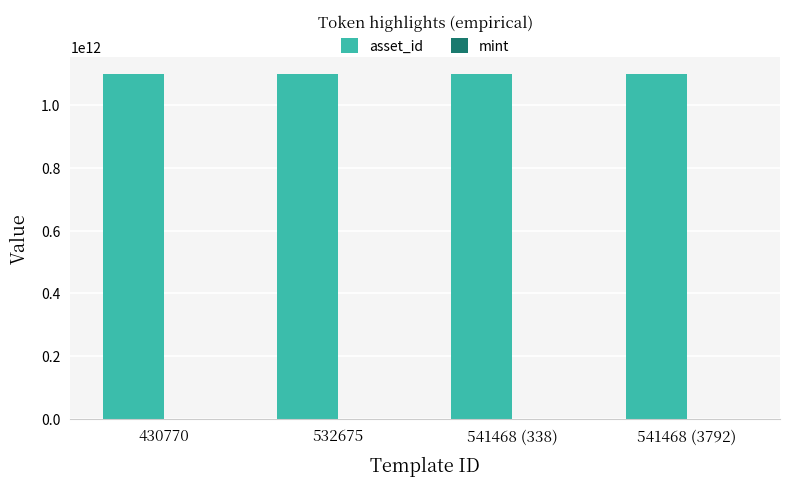

The value of asset_id at 541468 (338) is 1099800312222. True or false?

True